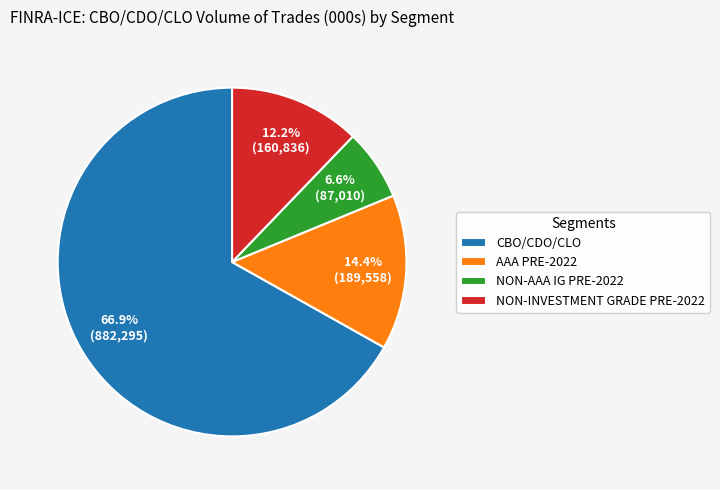

Rank the categories by value from highest to lowest.

CBO/CDO/CLO, AAA PRE-2022, NON-INVESTMENT GRADE PRE-2022, NON-AAA IG PRE-2022